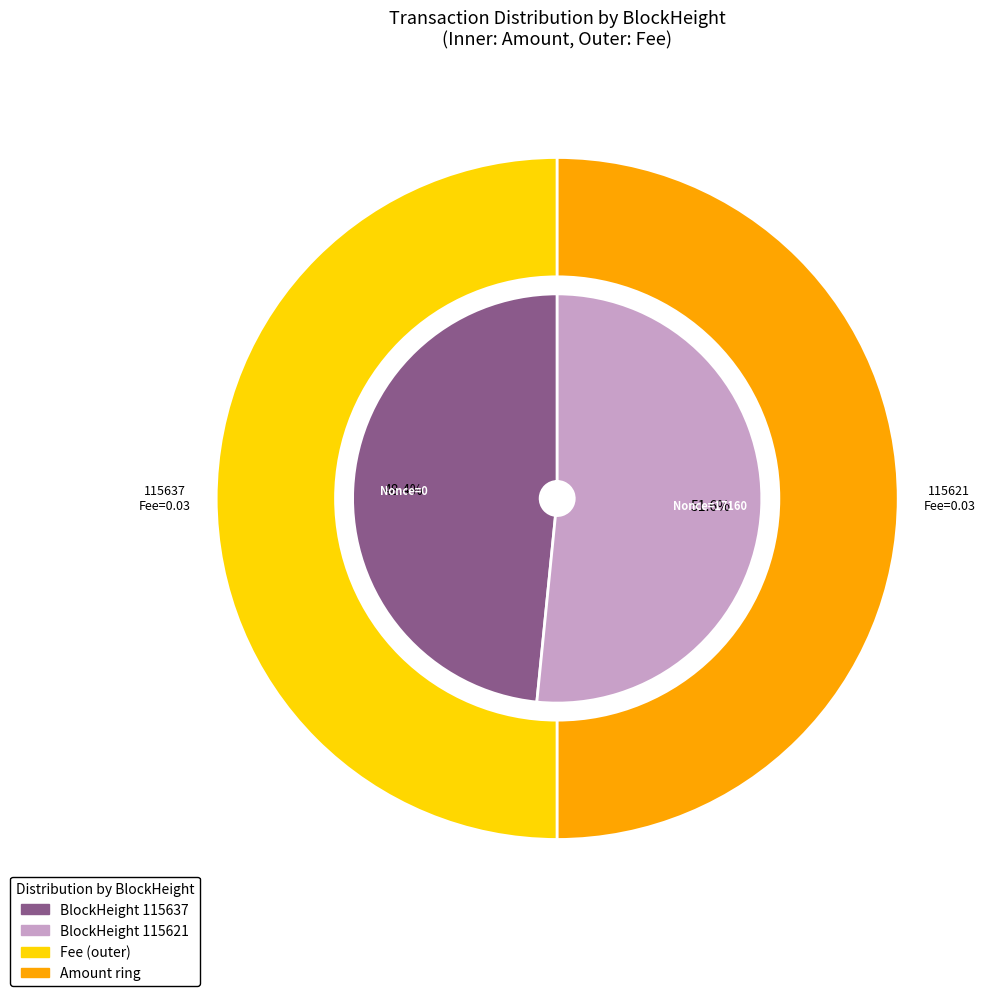

Combined, do 115621 and 115637 account for over 50%?

Yes